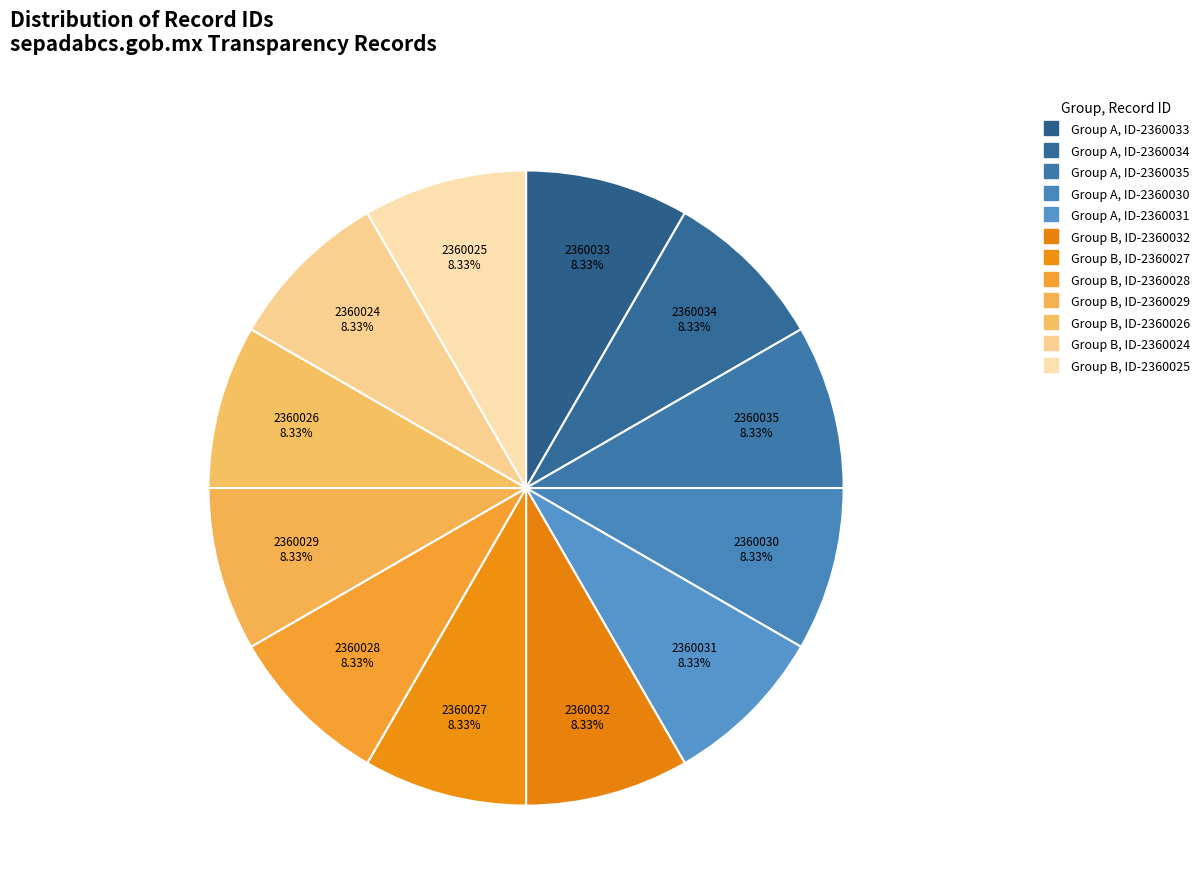

How many segments does this pie chart have?

12